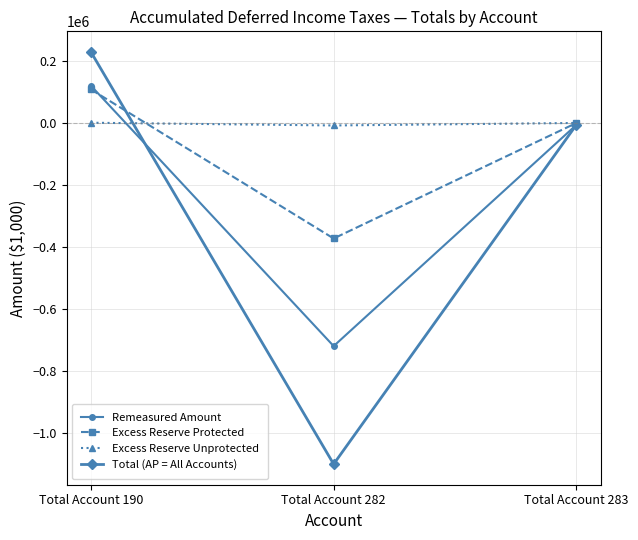

True or false: Remeasured Amount has a value of 180243.7 at Total Account 190.

False